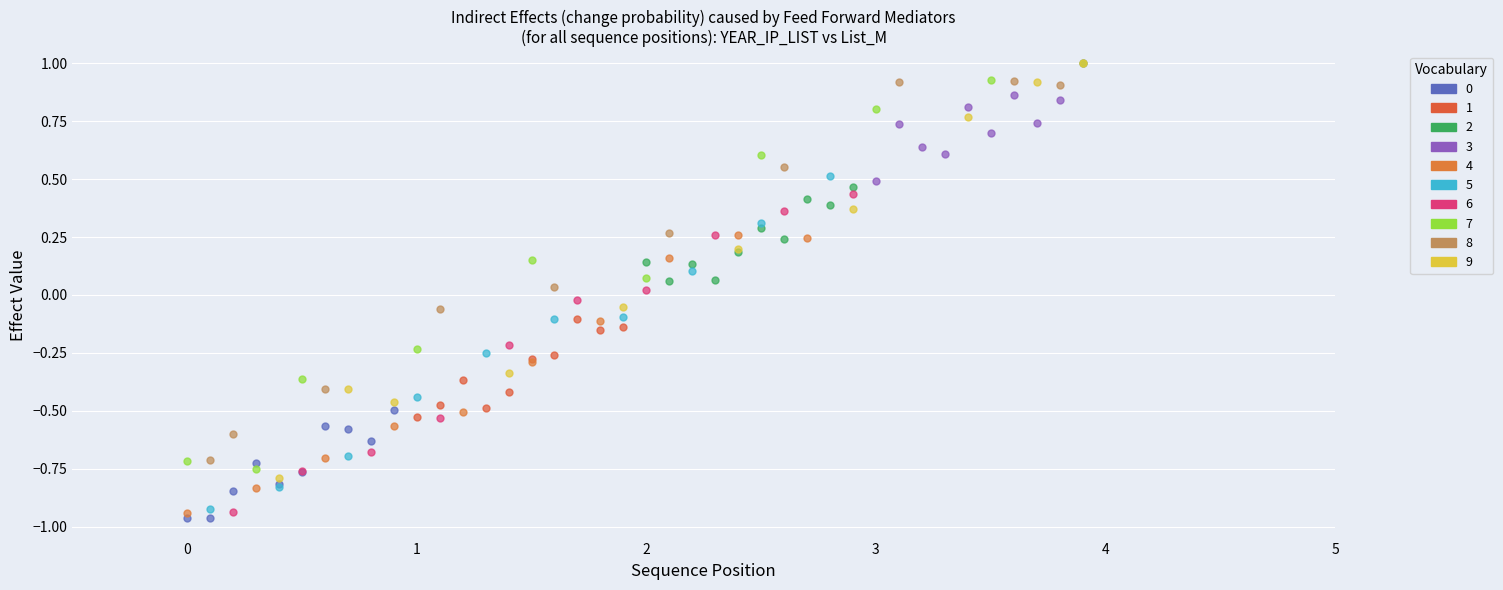

Which series has the widest spread of Y values?

9